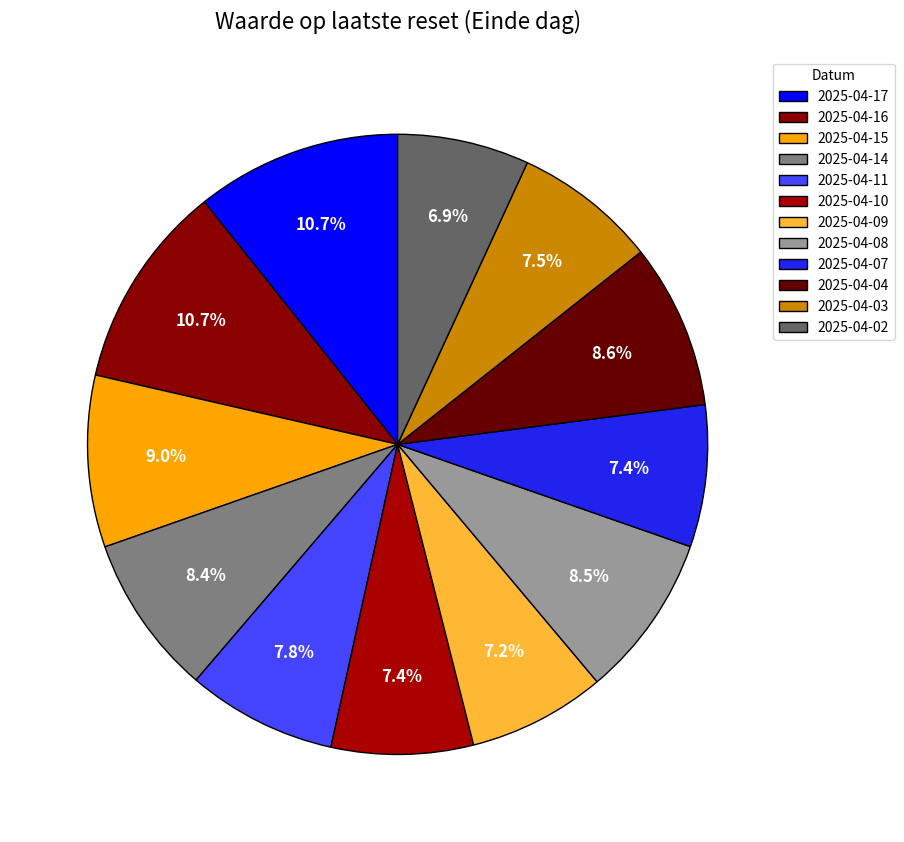

To the nearest percent, what is the average slice percentage?

8%